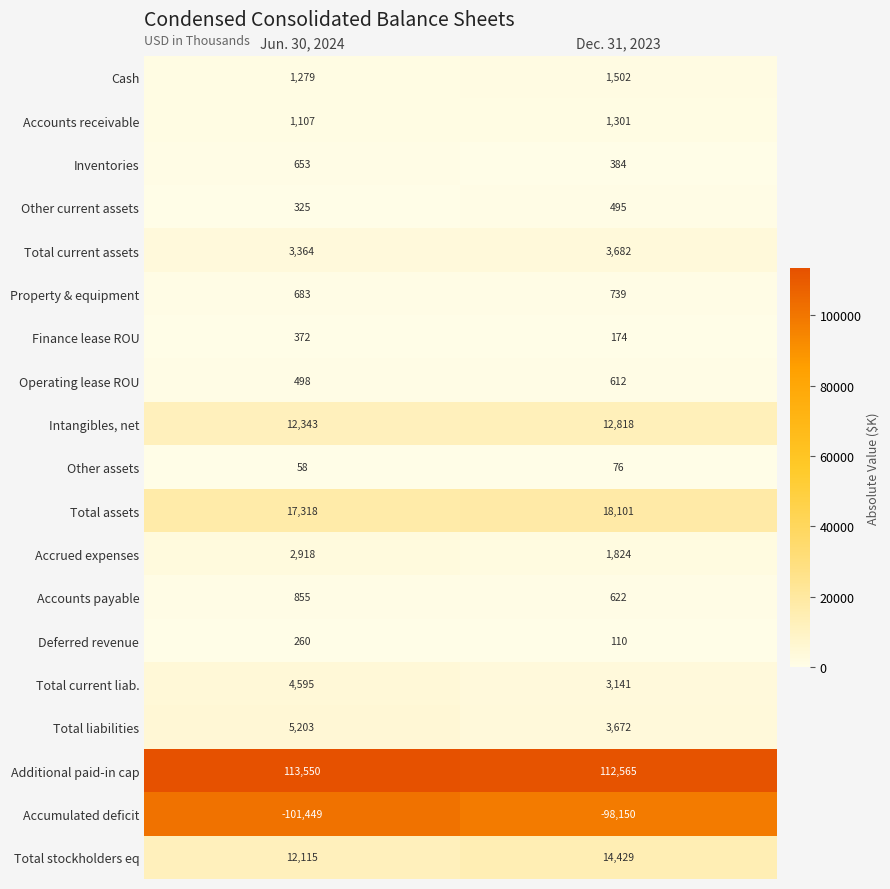

Which series has the largest total across all categories?

Additional paid-in cap